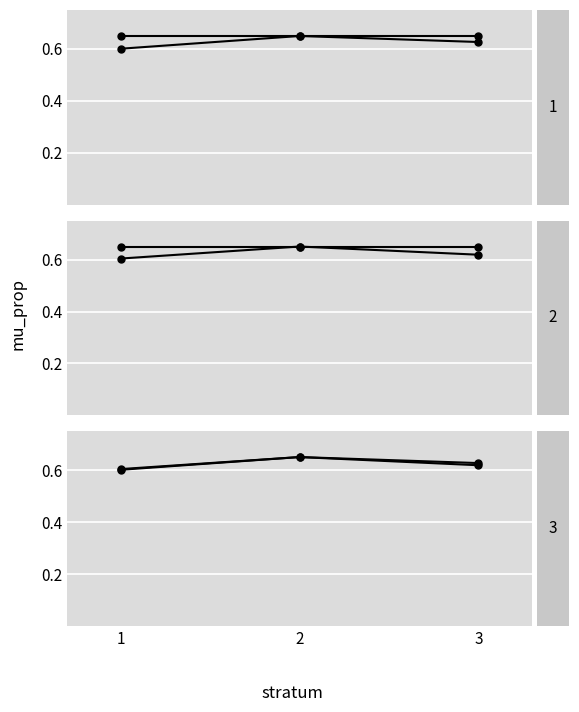

What is the minimum value shown in the chart?

0.6